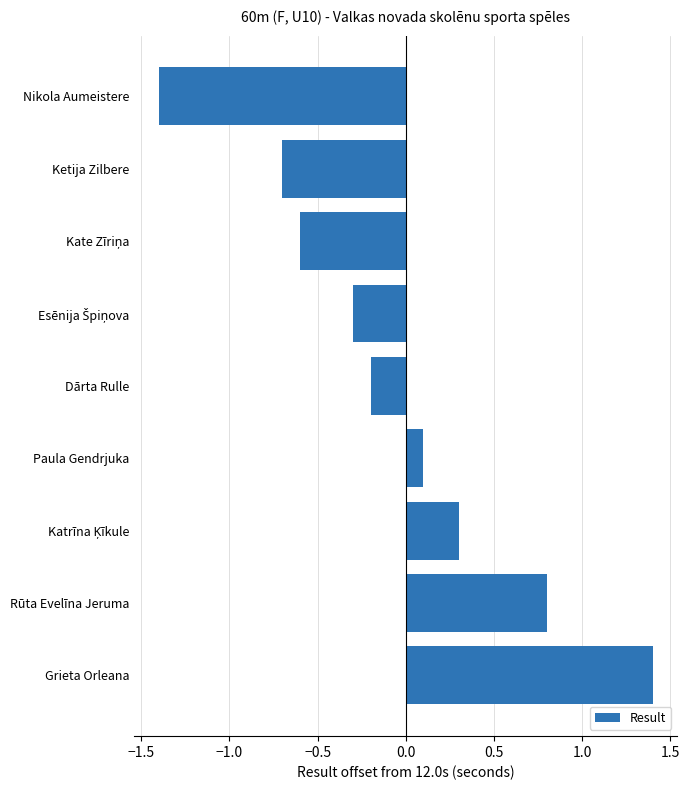

What is the change in value from Dārta Rulle to Rūta Evelīna Jeruma?

+1.0